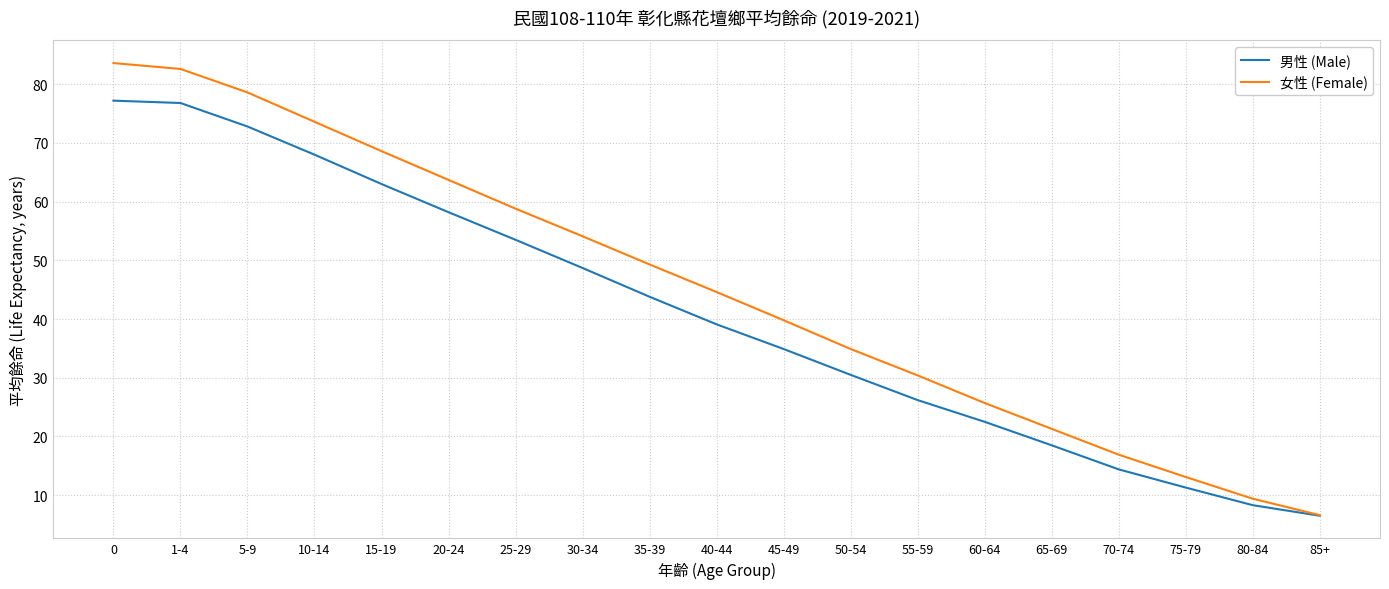

Is the value of 女性 (Female) at 75-79 greater than the value of 男性 (Male) at 10-14?

No